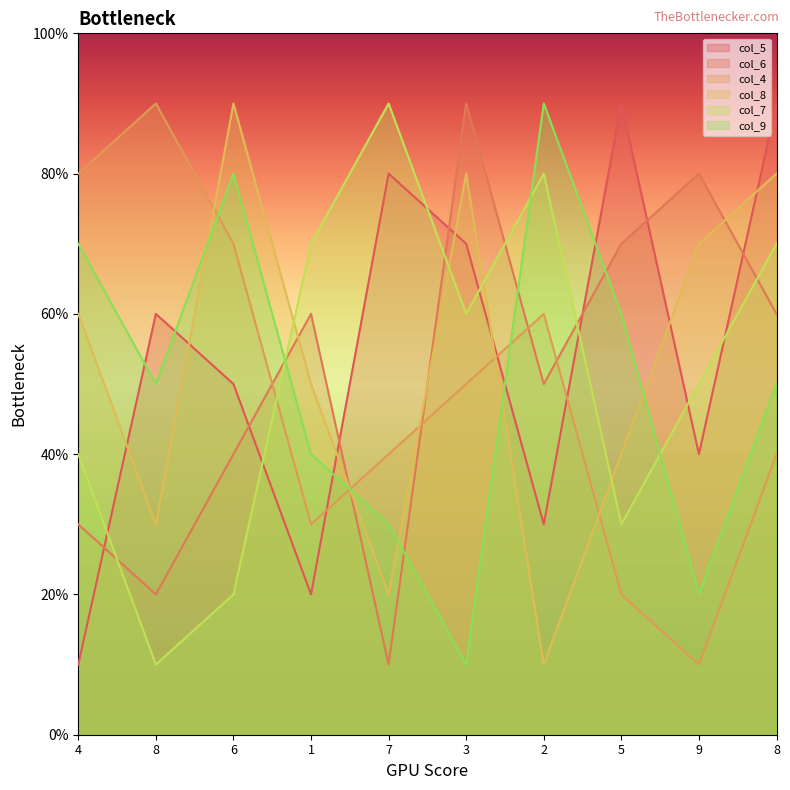

Rank the series by their maximum value, from highest to lowest.

col_5, col_6, col_4, col_8, col_7, col_9